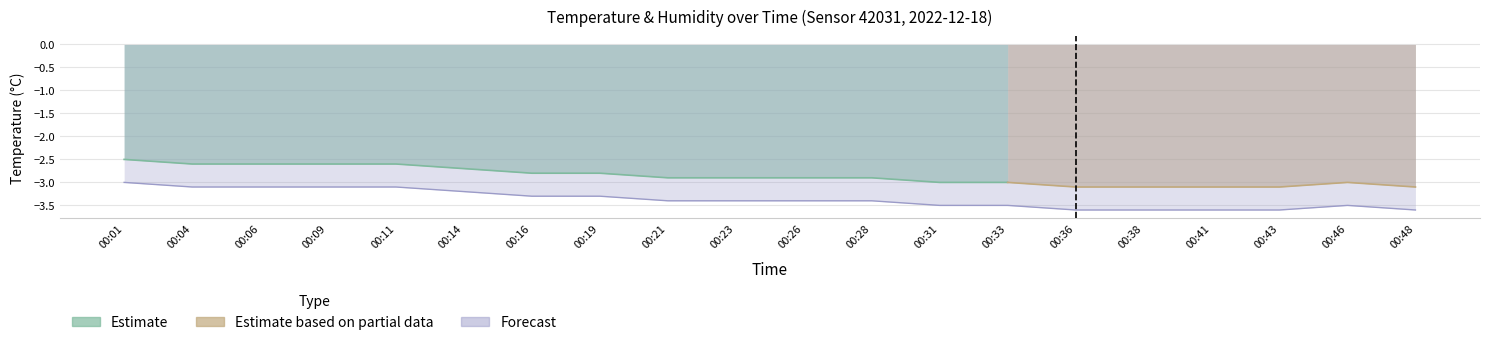

Rank the categories by value from lowest to highest.

00:36, 00:38, 00:41, 00:43, 00:48, 00:31, 00:33, 00:46, 00:21, 00:23, 00:26, 00:28, 00:16, 00:19, 00:14, 00:04, 00:06, 00:09, 00:11, 00:01